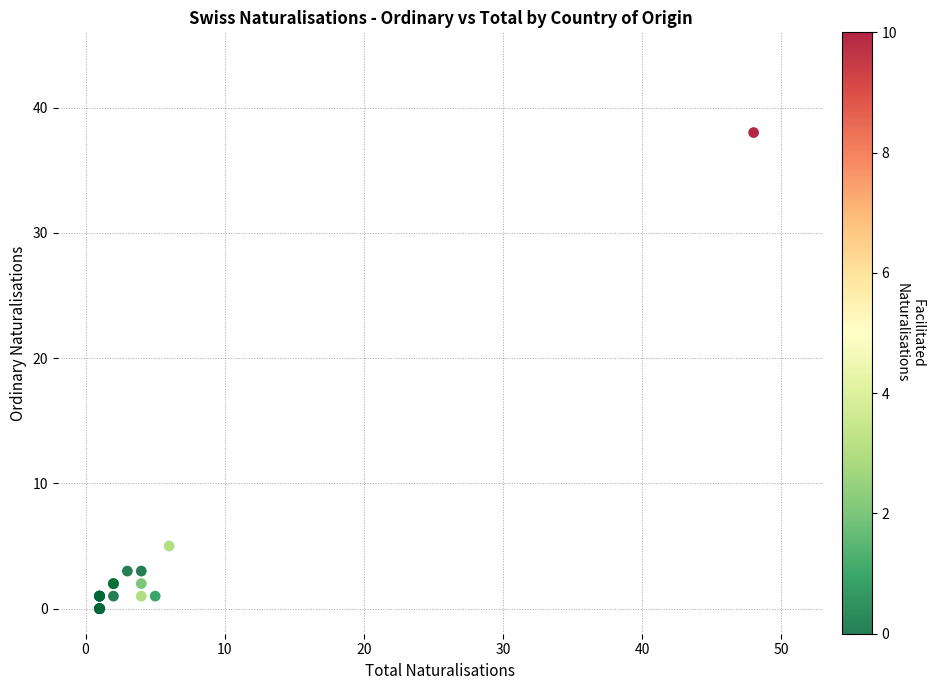

What Y value in the scatter plot is closest to 19?

5